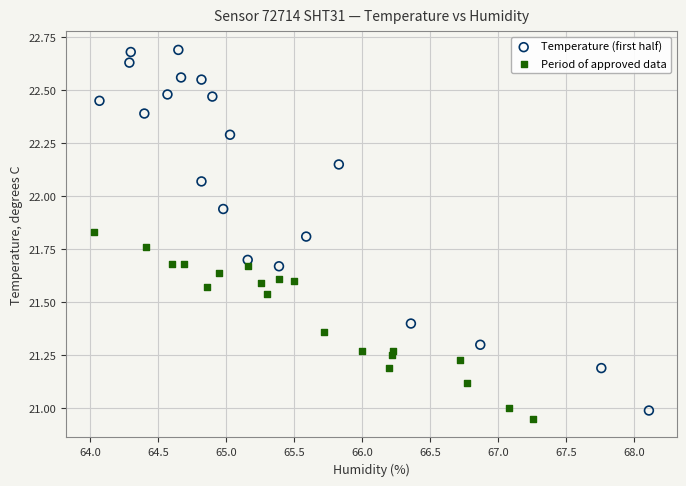

What are all the series names shown in the legend?

Temperature (first half), Period of approved data